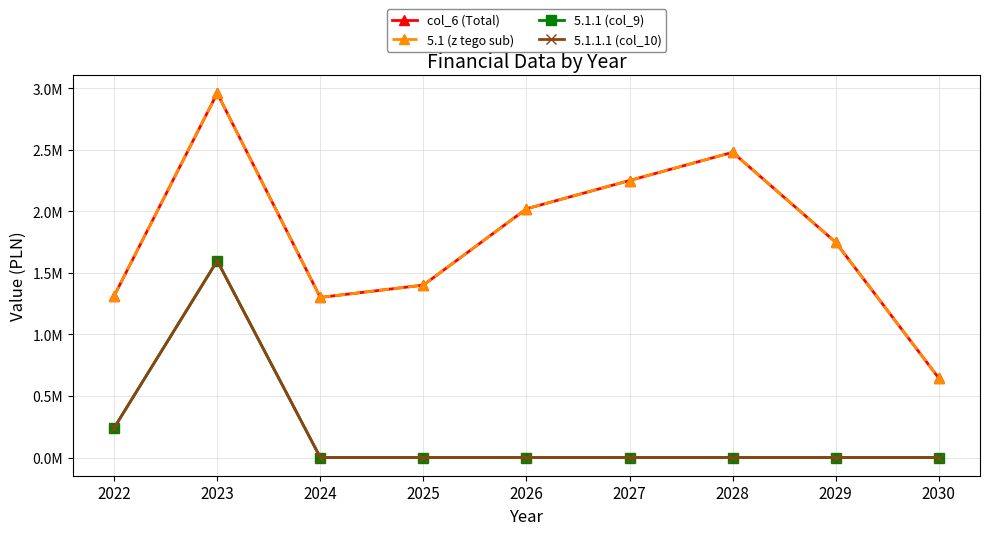

In 5.1 (z tego sub), how many points are higher than both neighbors (excluding endpoints)?

2